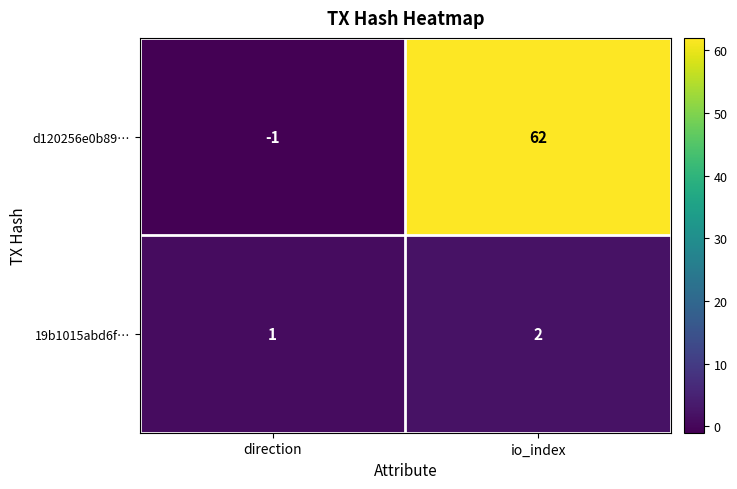

At which label is 19b1015abd6f… closest to 1?

direction